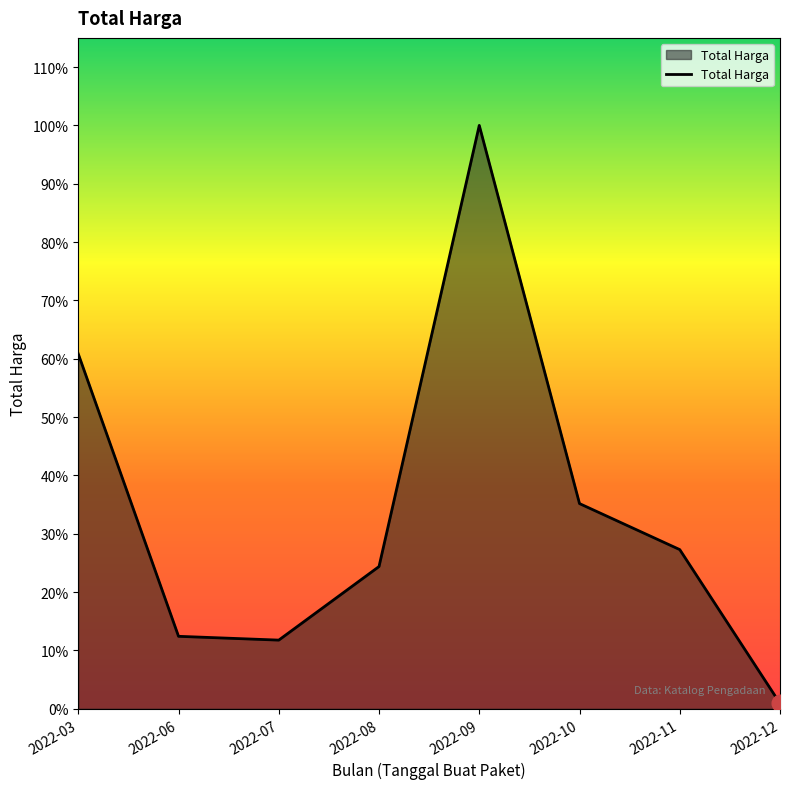

What is the value of the 3rd point from the left?

188750000